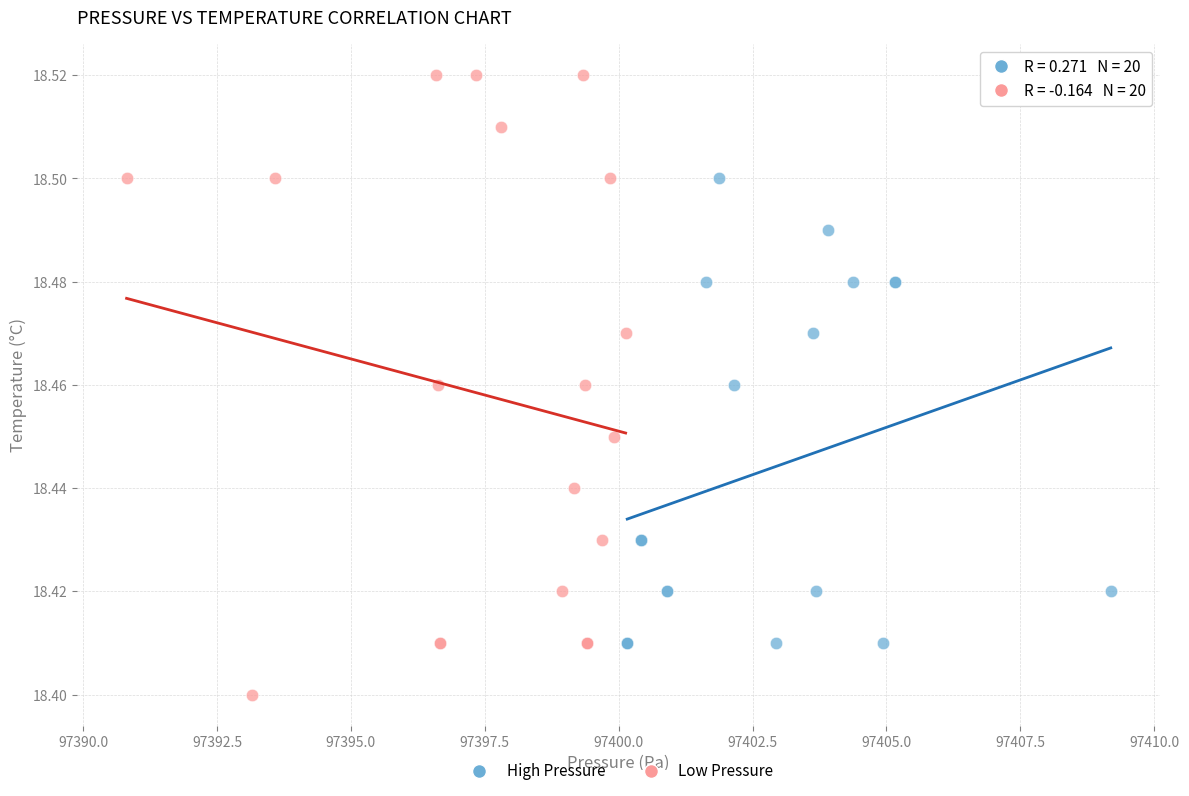

Which series has the largest Y range (max minus min)?

Low Pressure